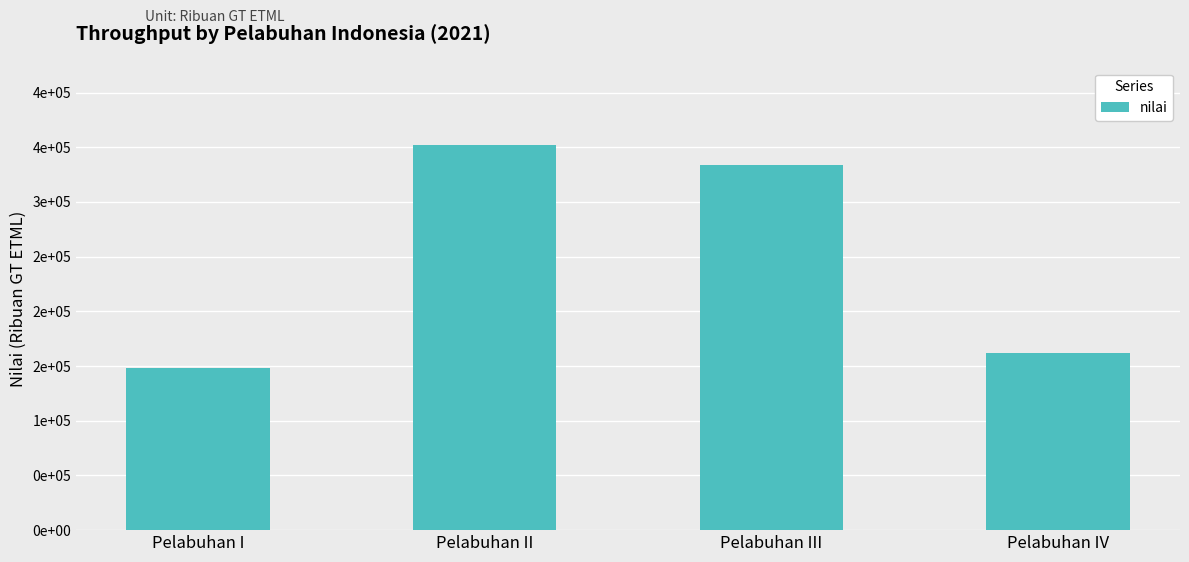

Are the bars horizontal?

No